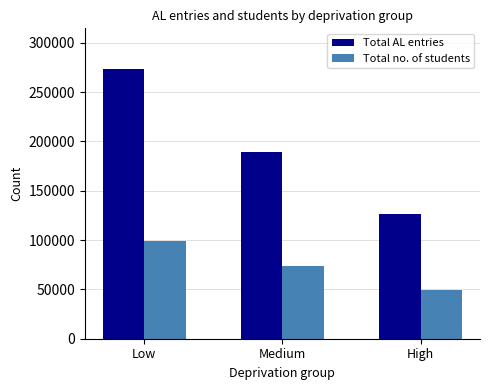

Reading left to right, transcribe all the data shown in this chart.

Total AL entries: Low=273597	Medium=189165	High=126892
Total no. of students: Low=98849	Medium=73634	High=49667